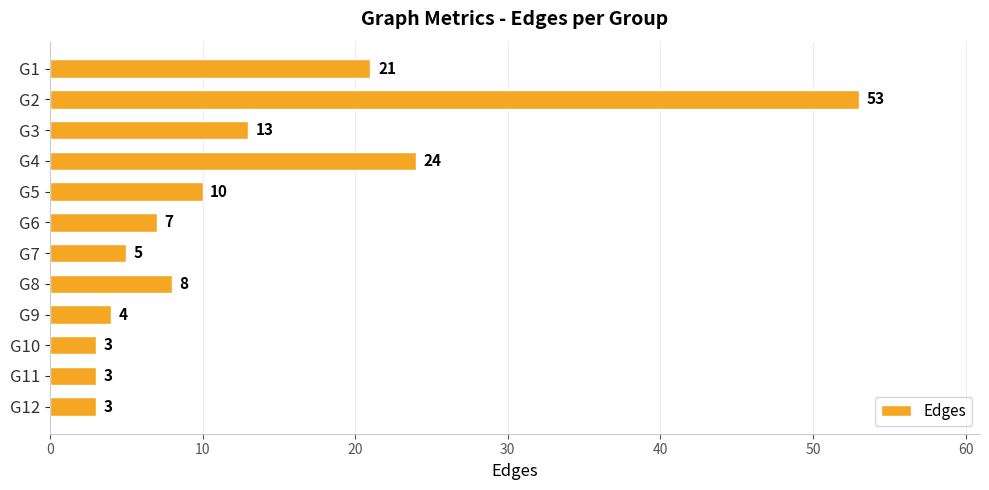

Does the chart contain any negative values?

No